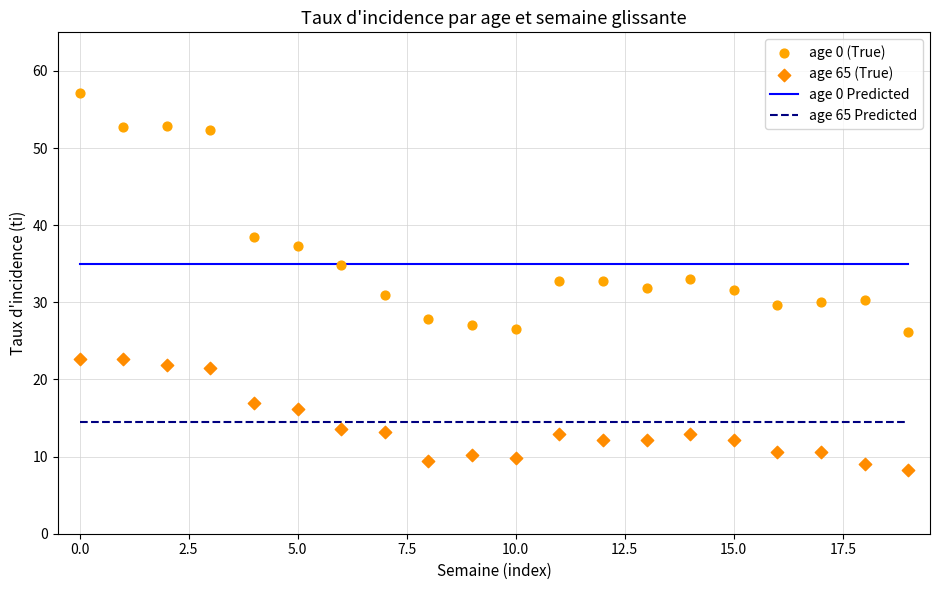

Across all data points, what is the range of Y values (max minus min)?

48.8